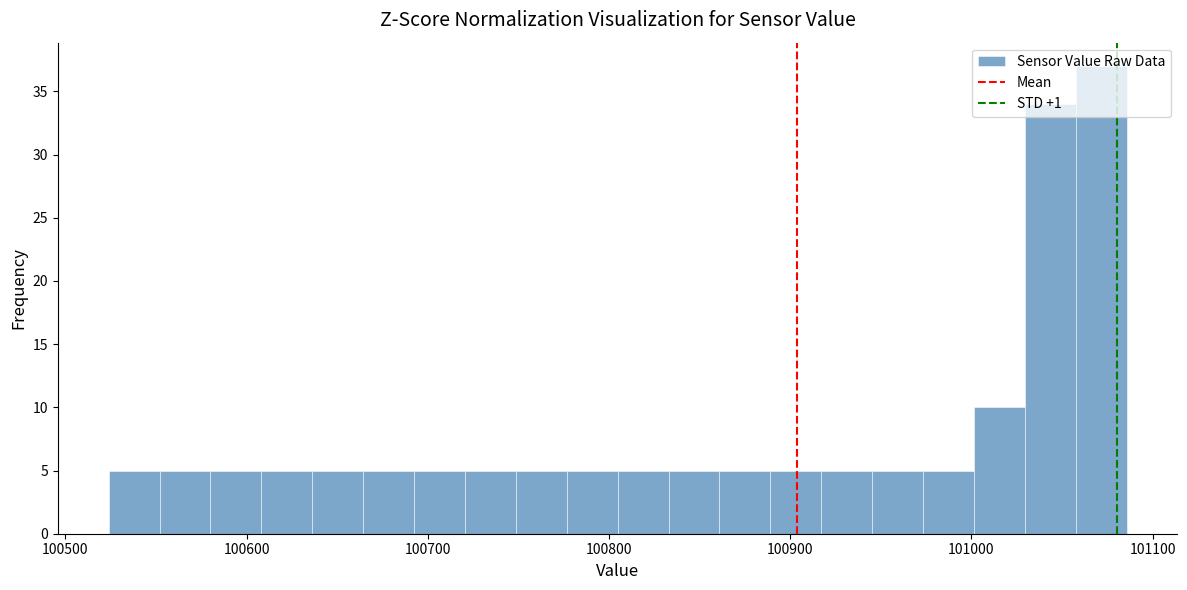

Read against the x-axis, roughly where is the centre of the tallest bar?

101070